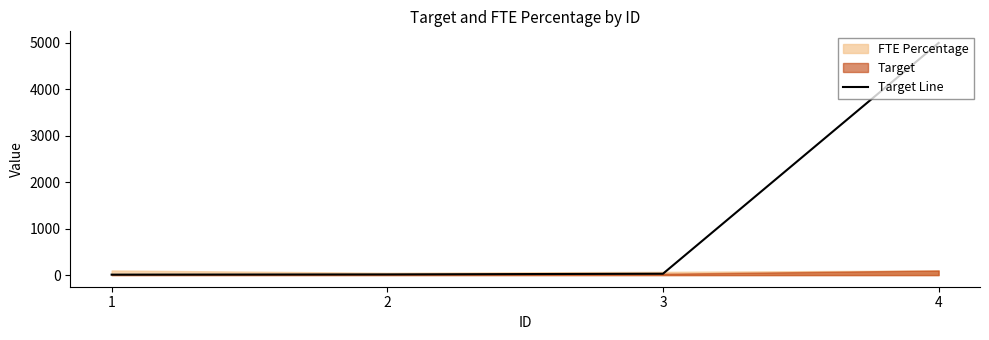

Which has a higher value, 4 or 3?

4